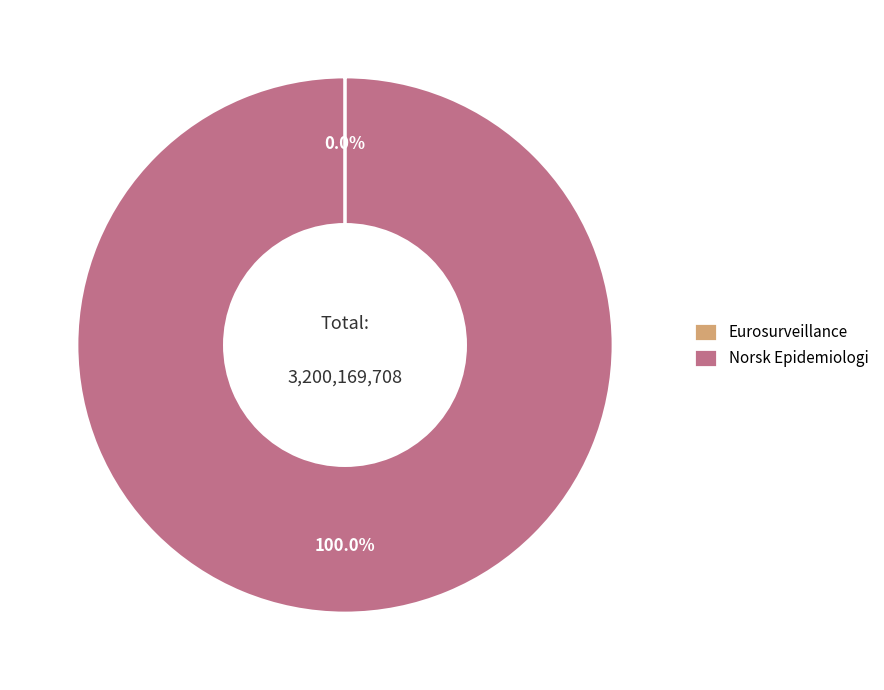

Which slice represents more than half of the pie?

Norsk Epidemiologi